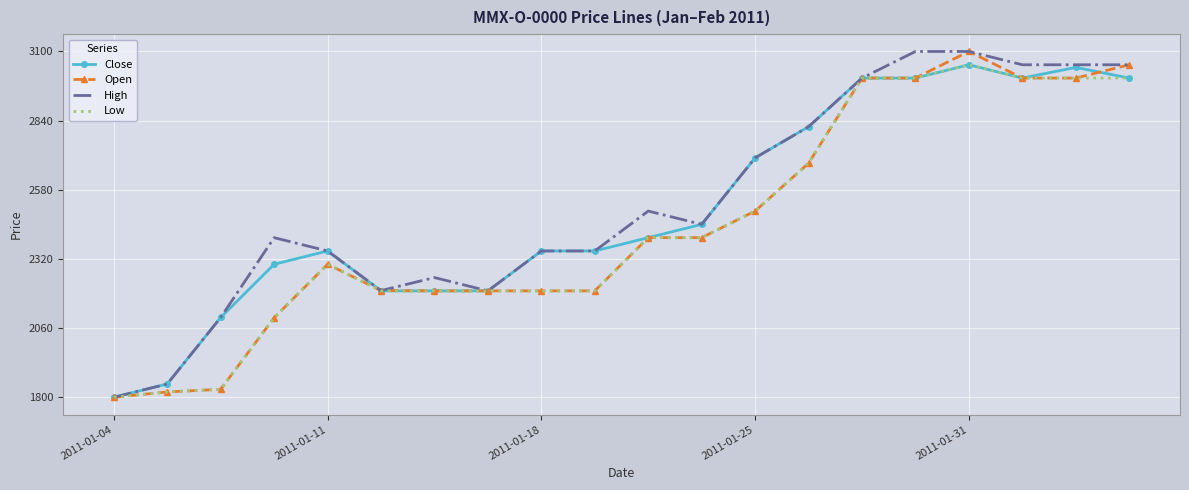

What is the highest value of the Open series?

3100